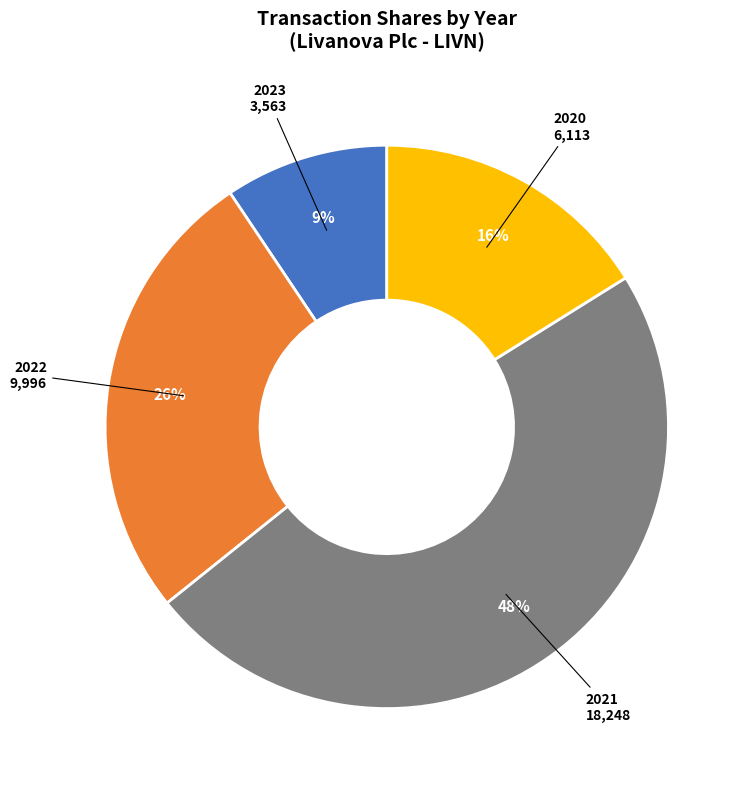

How many slices are in this pie chart?

4